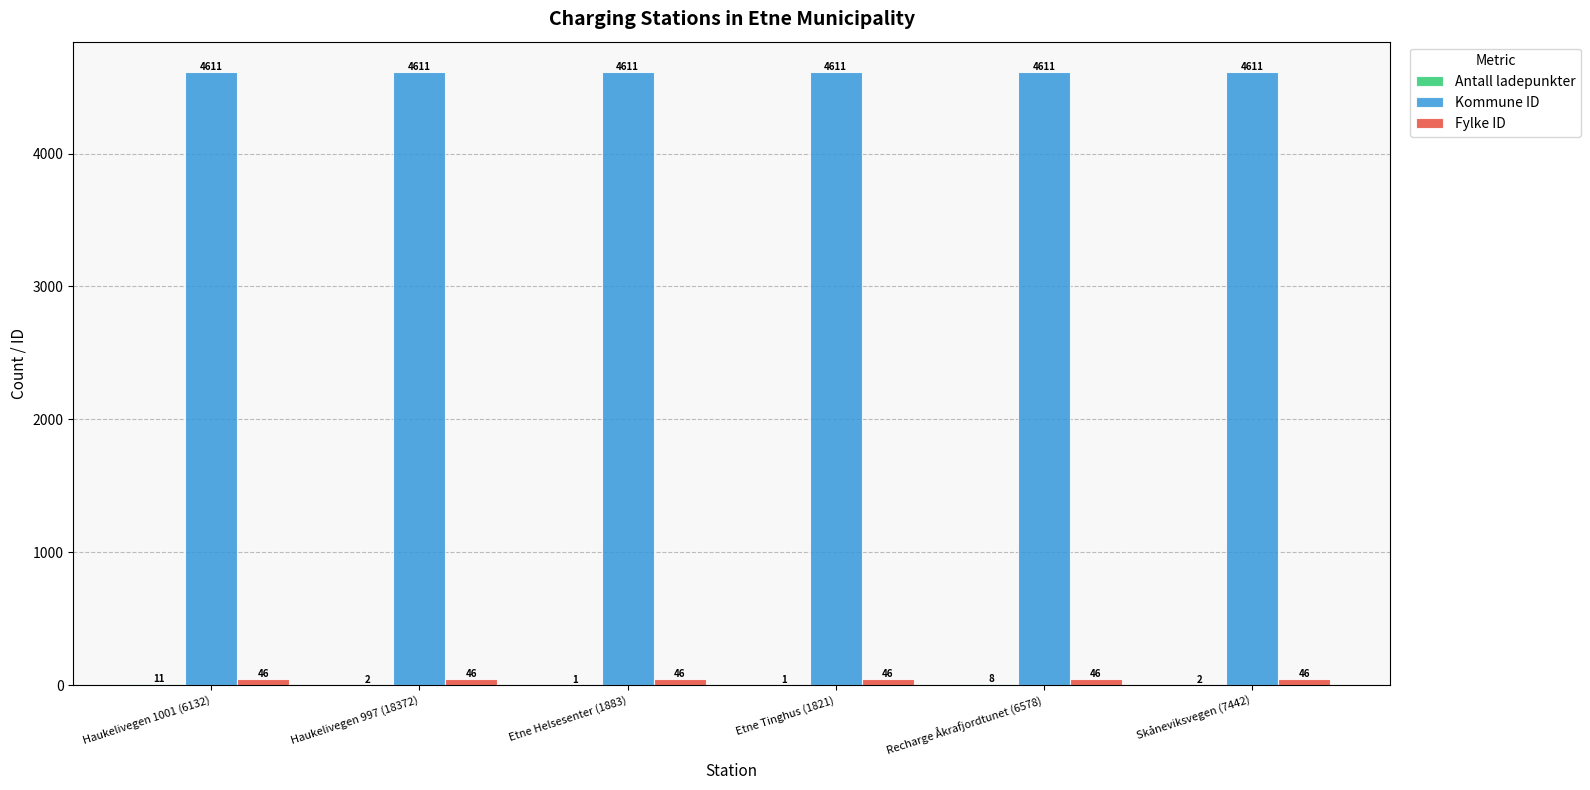

The value of Kommune ID at Skåneviksvegen (7442) is 4611. True or false?

True